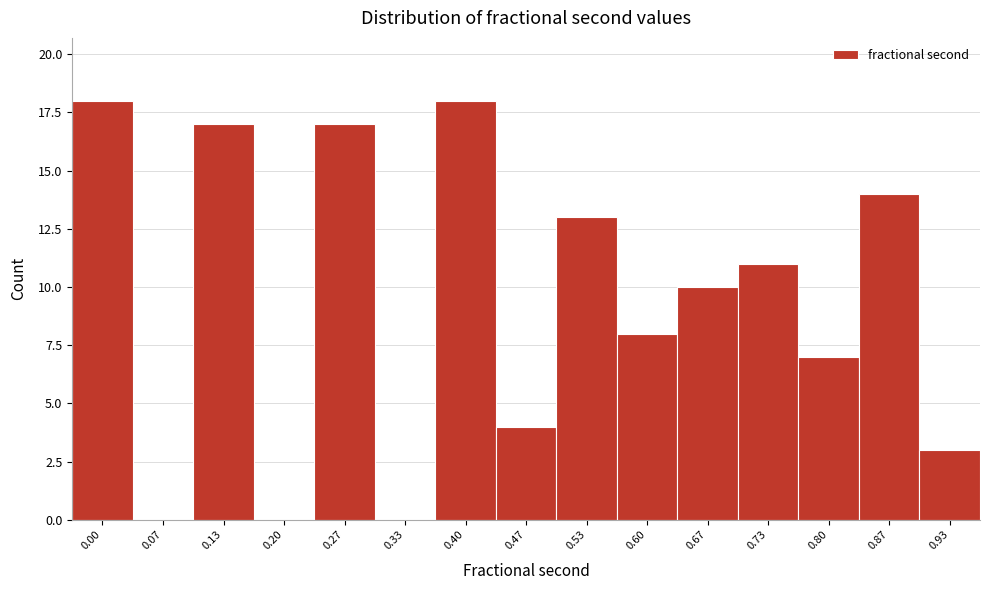

Reading left to right, transcribe all the data shown in this chart.

0.00=18	0.07=0	0.13=17	0.20=0	0.27=17	0.33=0	0.40=18	0.47=4	0.53=13	0.60=8	0.67=10	0.73=11	0.80=7	0.87=14	0.93=3